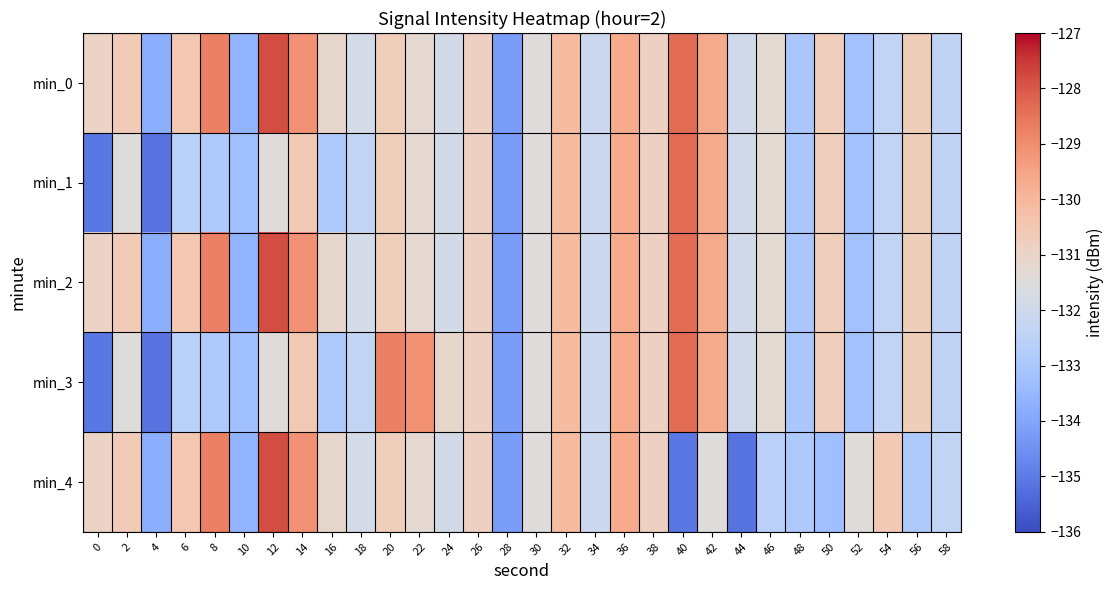

Rank the series by their maximum value, from lowest to highest.

min_1, min_3, min_0, min_2, min_4